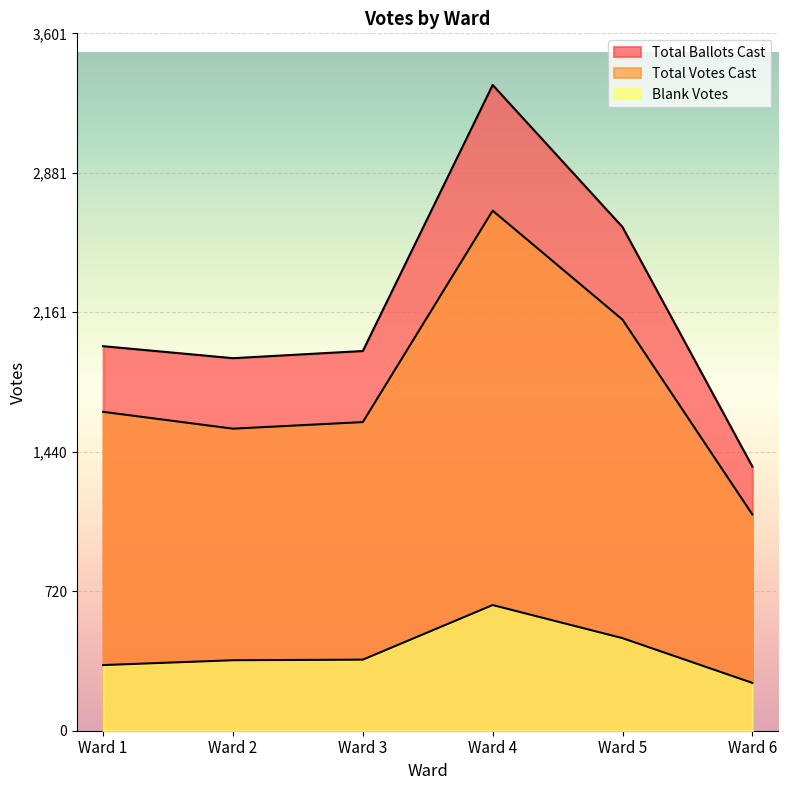

At which label does Blank Votes first exceed 367?

Ward 4